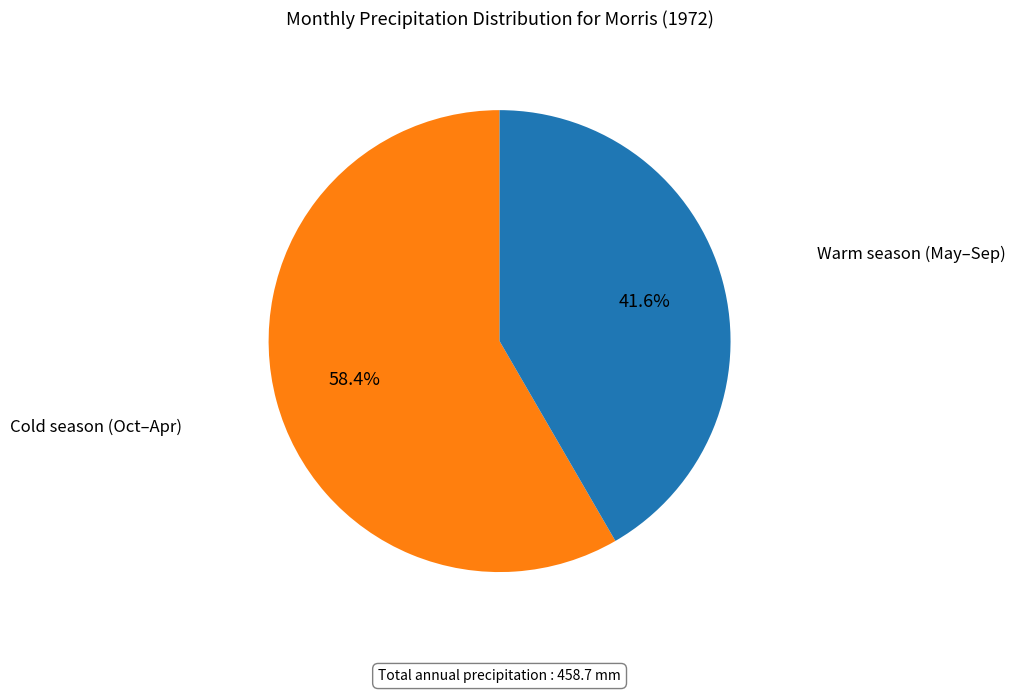

Does any single category account for the majority?

Yes